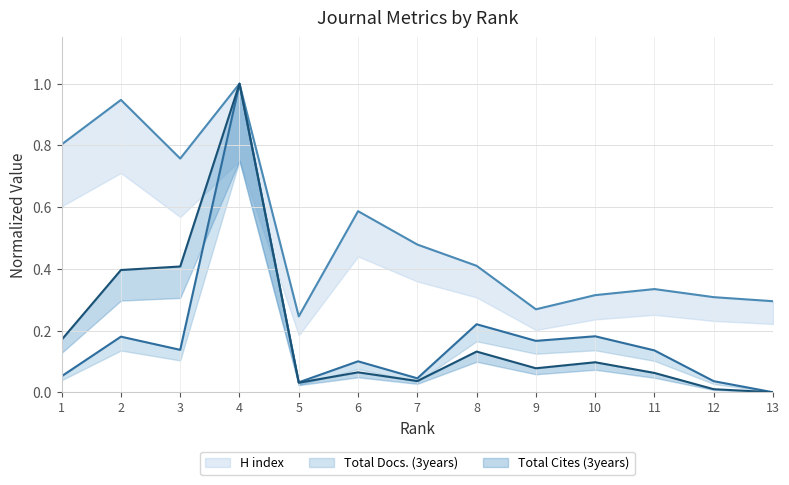

Rank the categories by H index (line) value from lowest to highest.

5, 9, 13, 12, 10, 11, 8, 7, 6, 3, 1, 2, 4